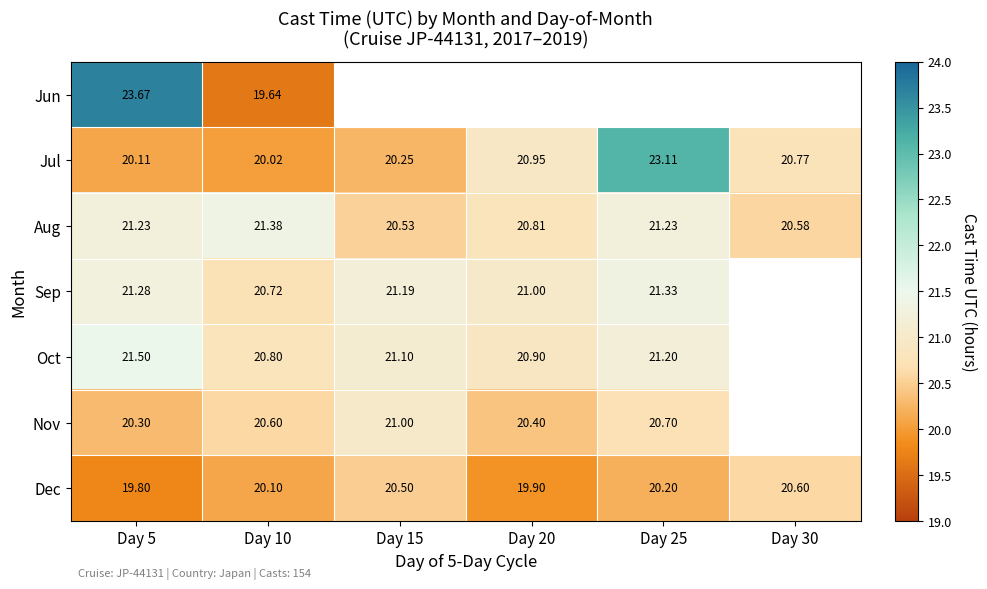

Is it true that Jul equals 20.8 at Day 30?

True